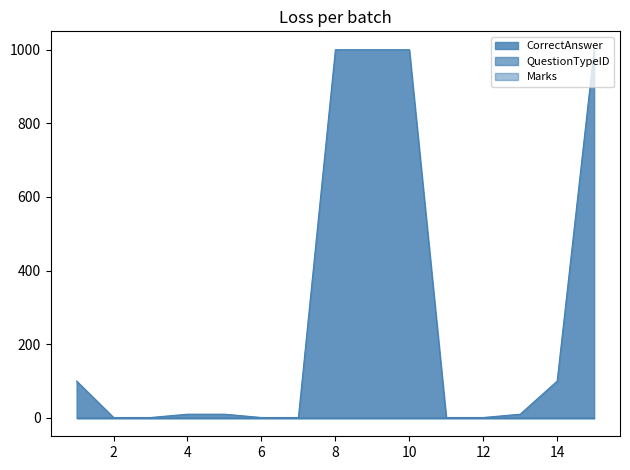

True or false: Marks has more than 2 points higher than both neighbors.

False